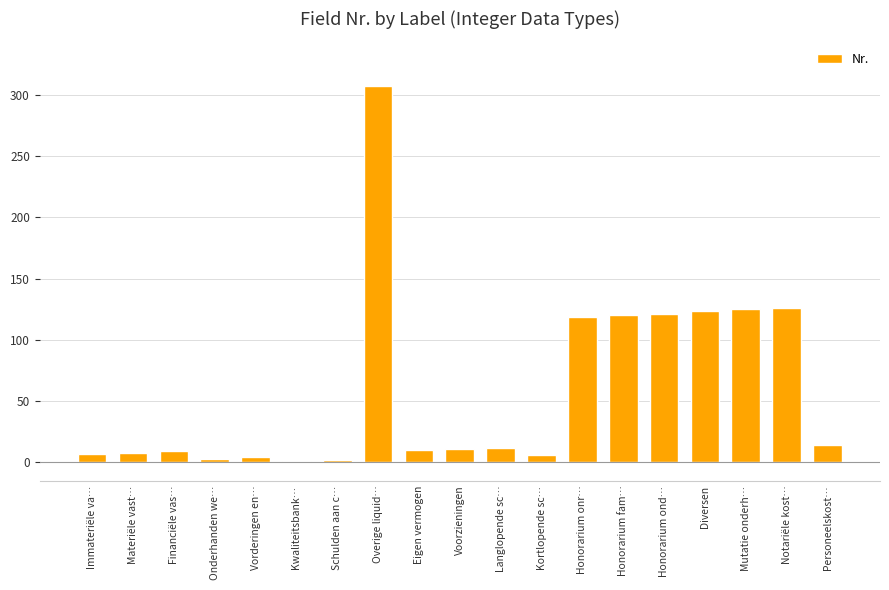

What is the sum of all values?

1129